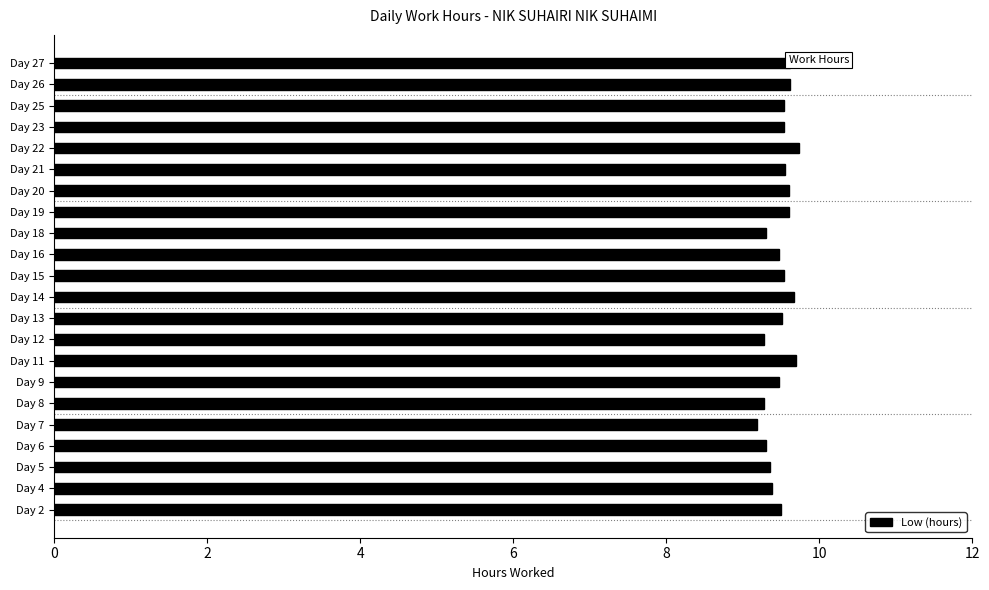

The chart shows a value of 9.5 at Day 16. True or false?

True